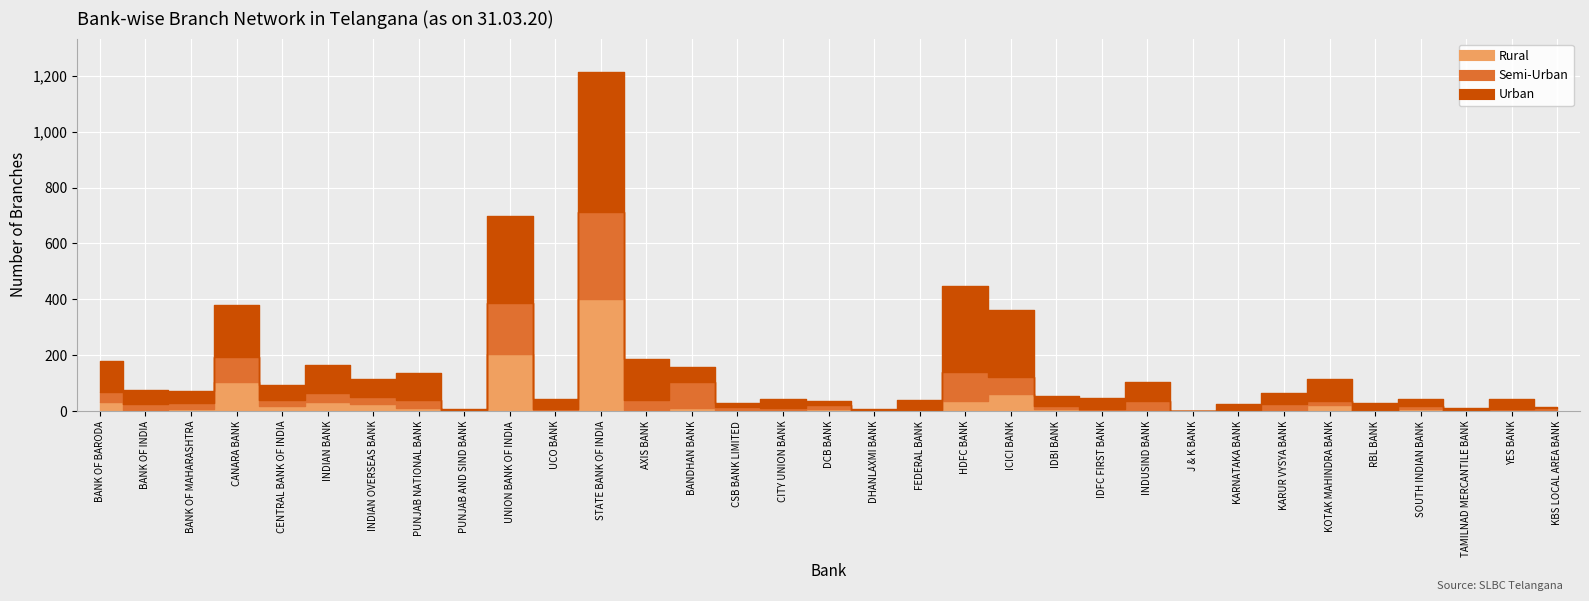

How many interior local valleys does the Semi-Urban series have?

12